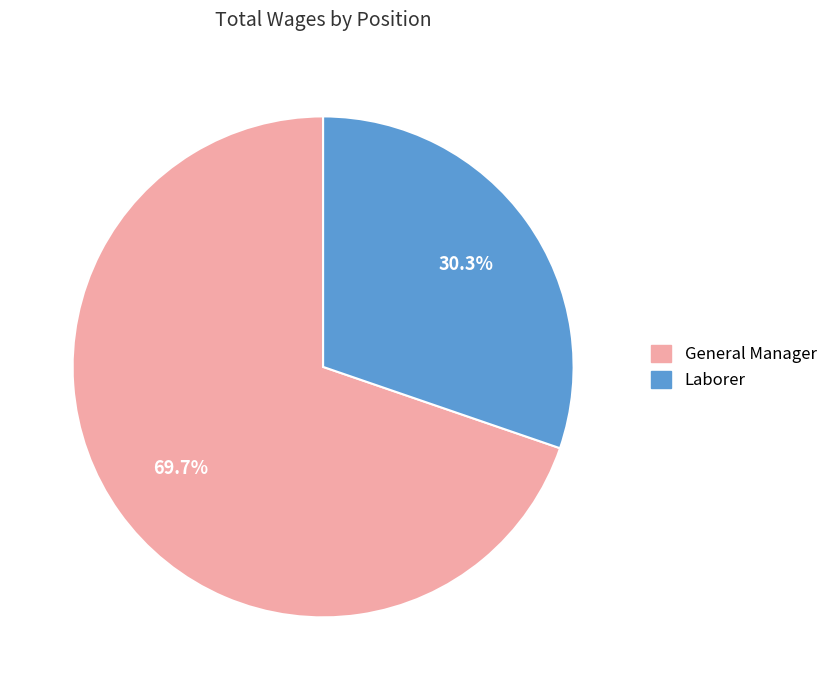

How many segments does this pie chart have?

2